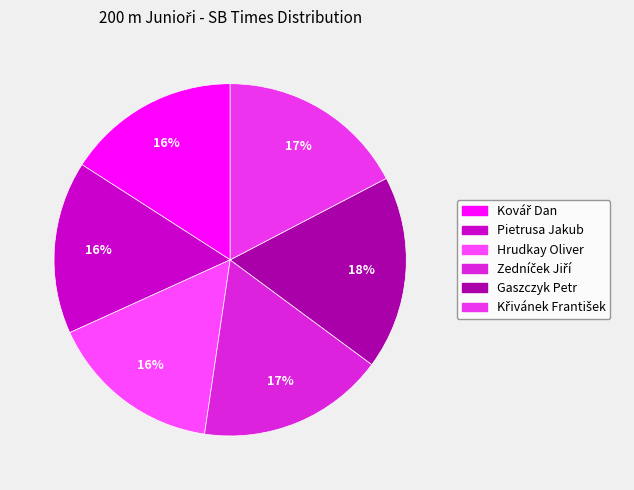

How many slices are in this pie chart?

6